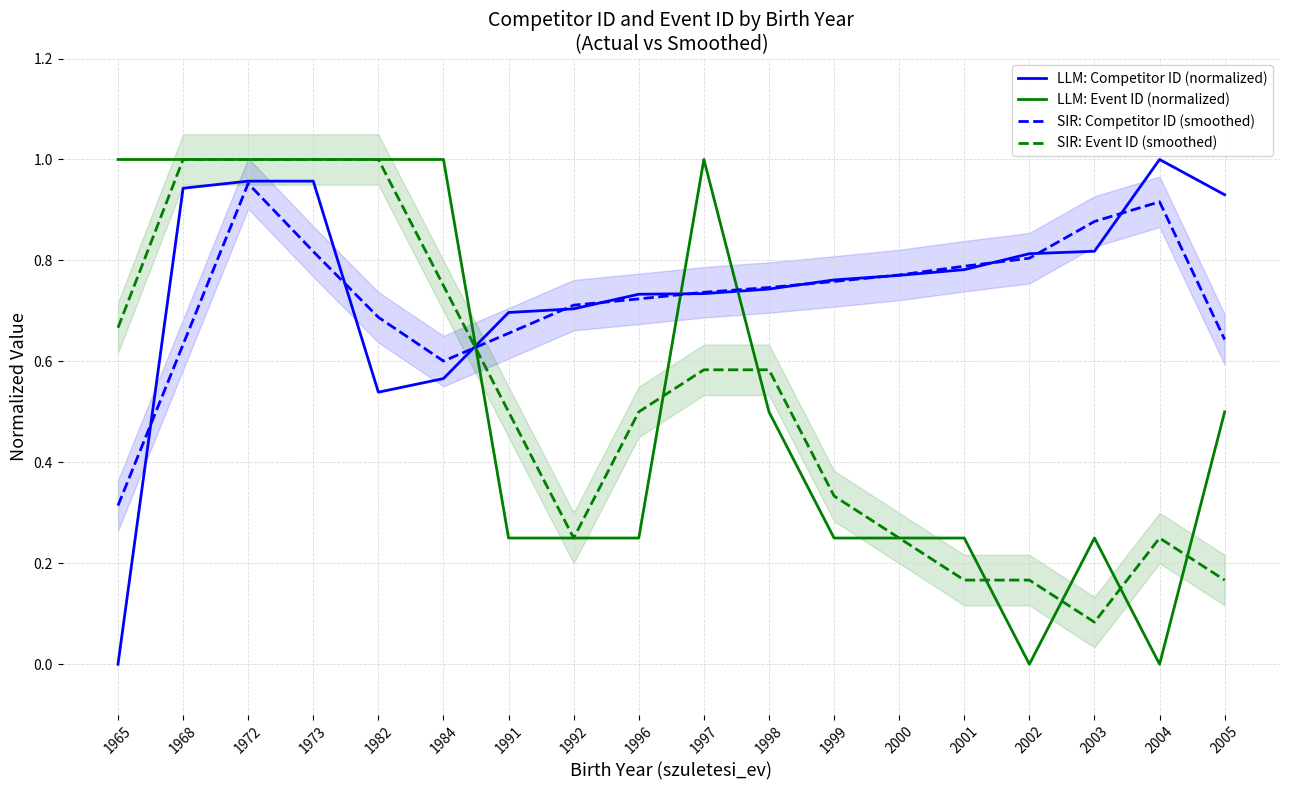

How many lines are shown in the chart?

4